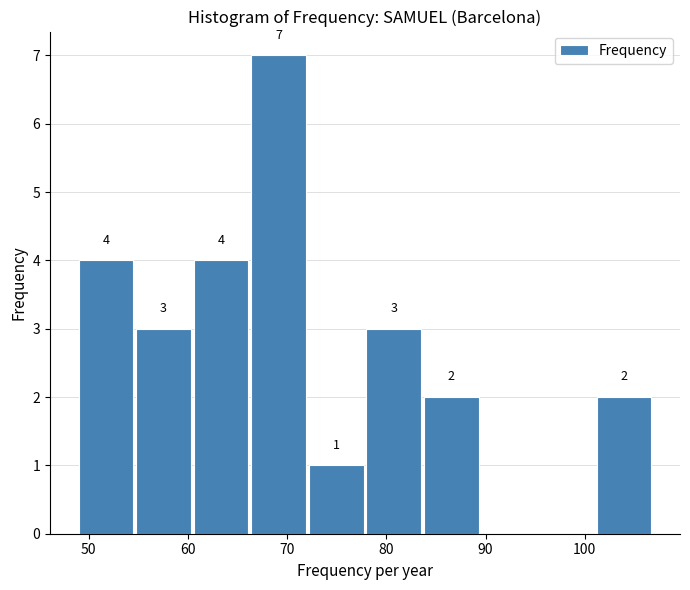

Over which range of the x-axis is the bar tallest?

66.4 to 72.2